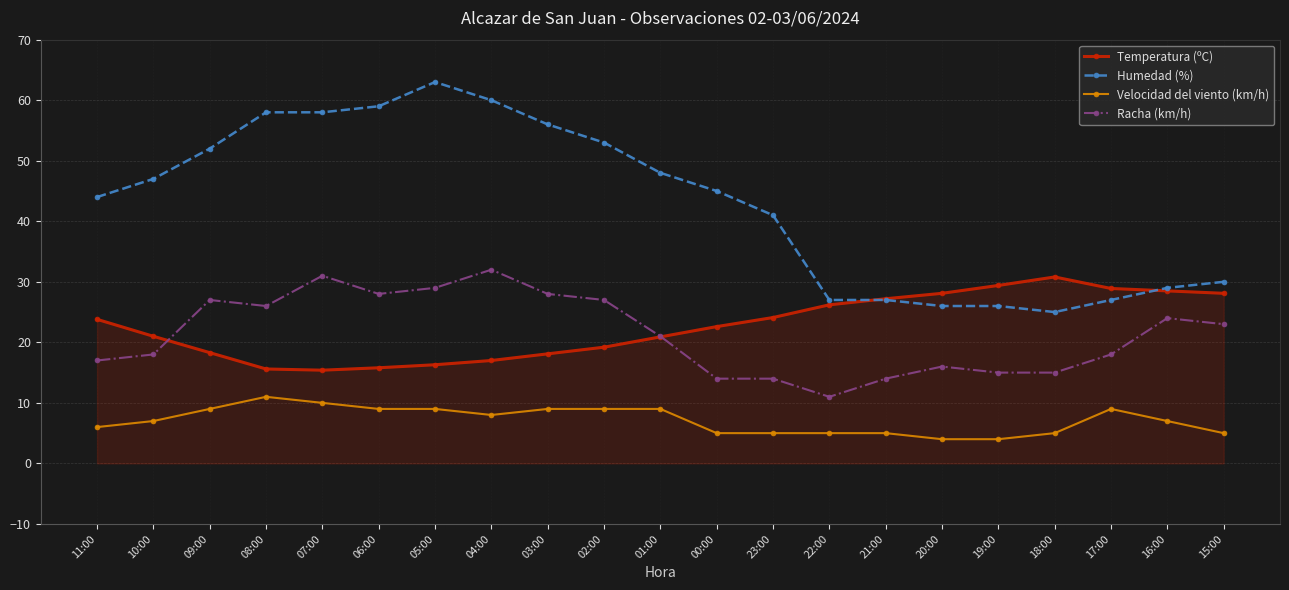

True or false: Humedad (%) and Racha (km/h) cross at least once.

False